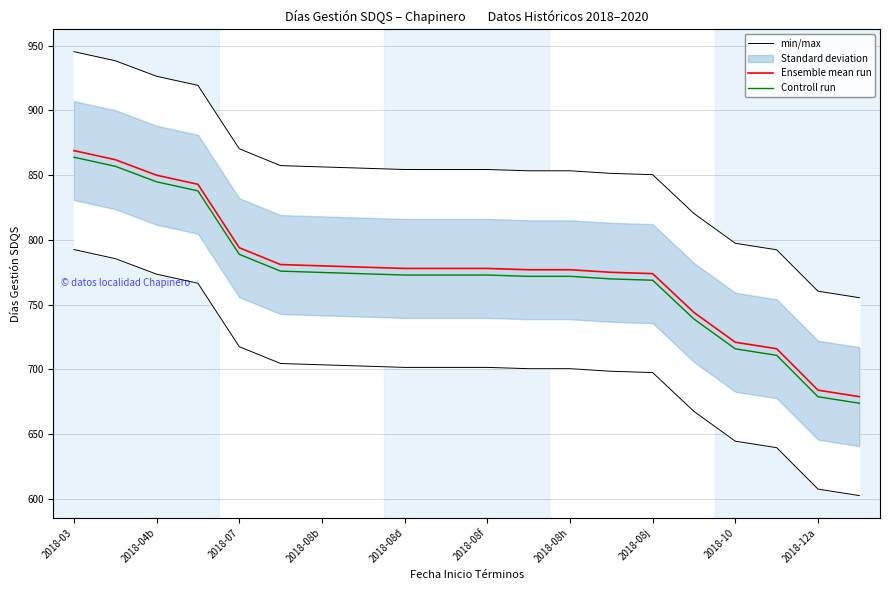

At which category is the sum across all series the highest?

2018-03